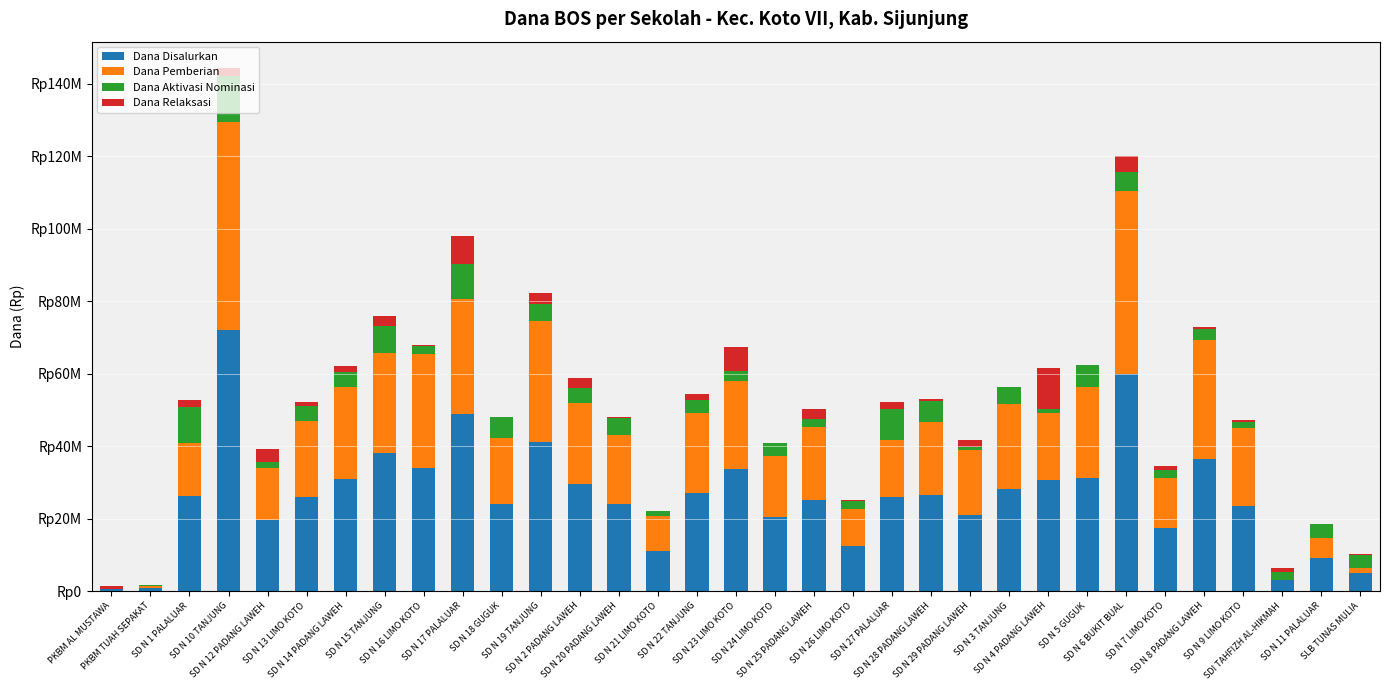

What is the total value across all series at SD N 12 PADANG LAWEH?

39150000